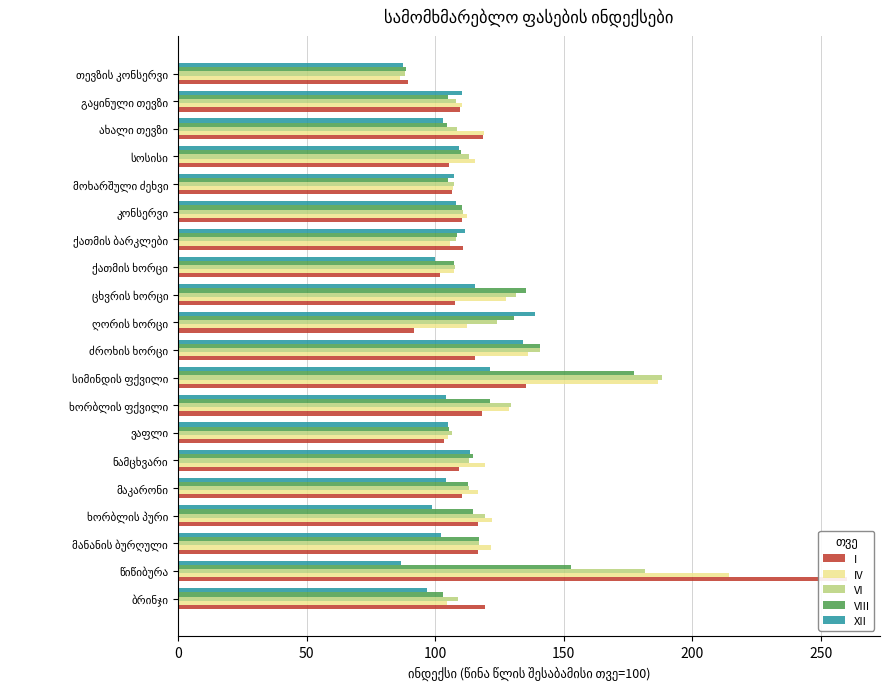

How many data points in VI are above 113?

11